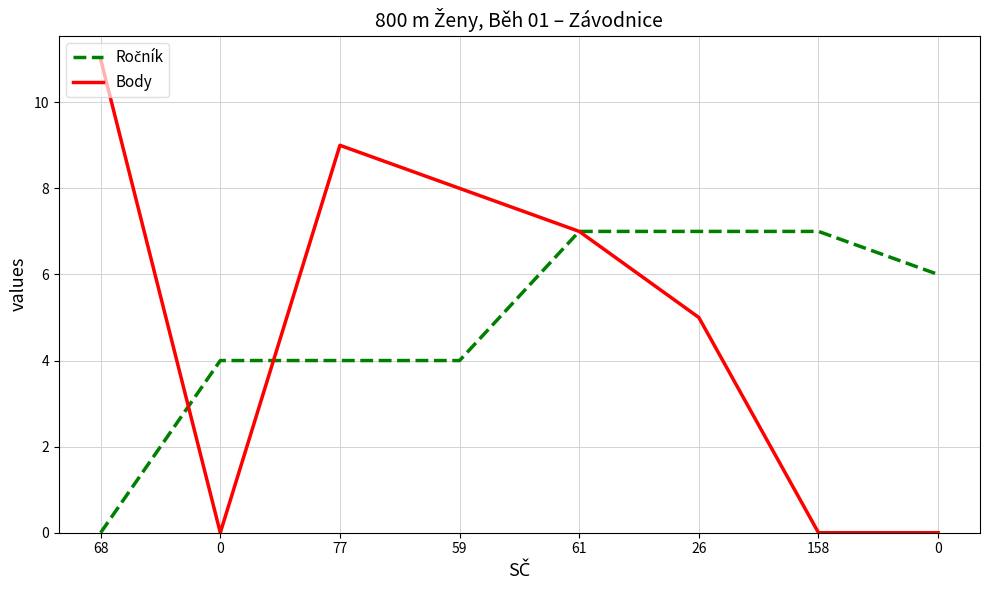

True or false: Ročník and Body cross at least once.

True